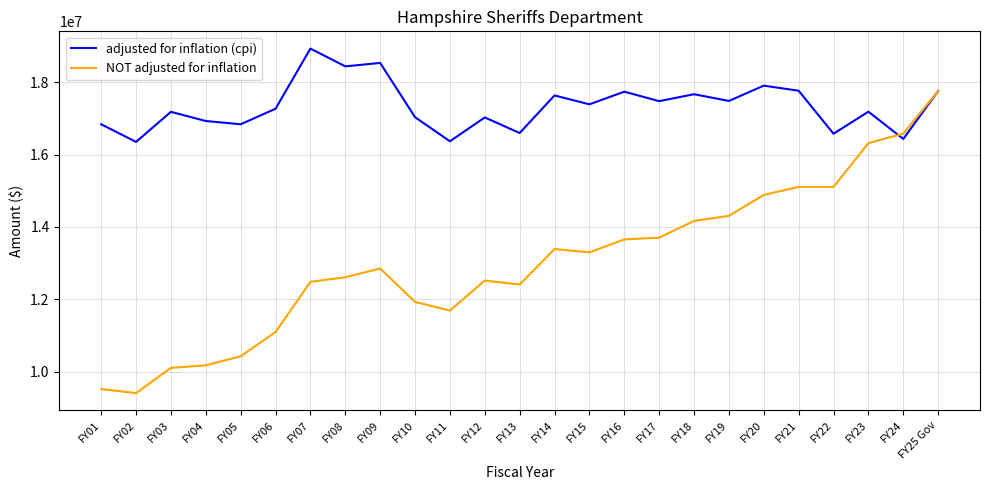

Count the number of categories in the chart.

25